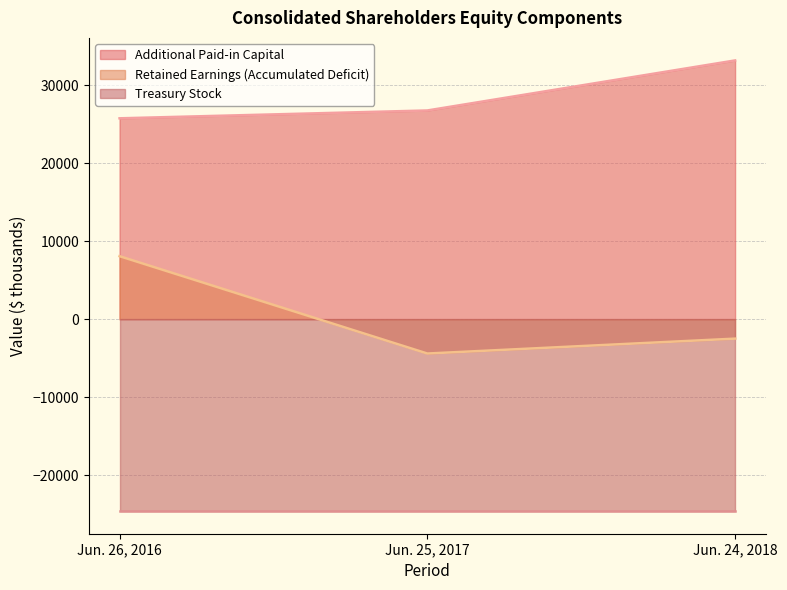

What is the value of the Additional Paid-in Capital point at the 1st from the left?

25778